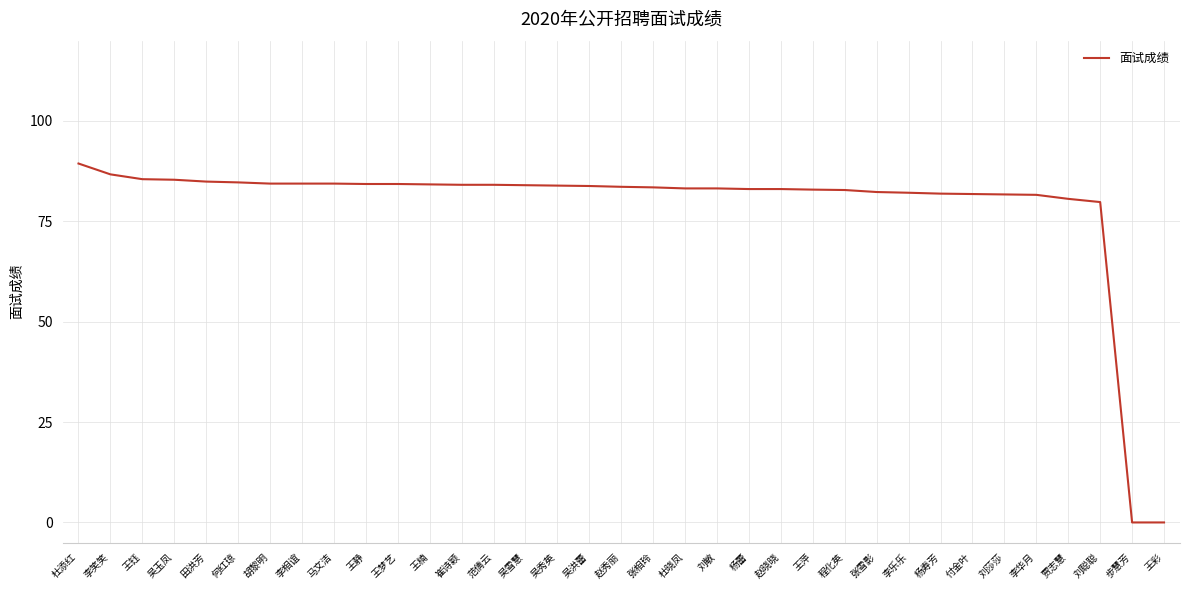

What is the ratio of the value at 杜添红 to the value at 吴玉凤?

1.0